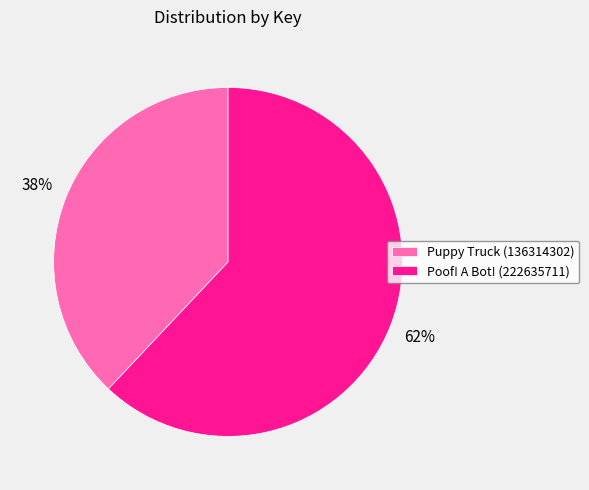

What percentage is the Poof! A Bot! (222635711) slice, to the nearest percent?

62%